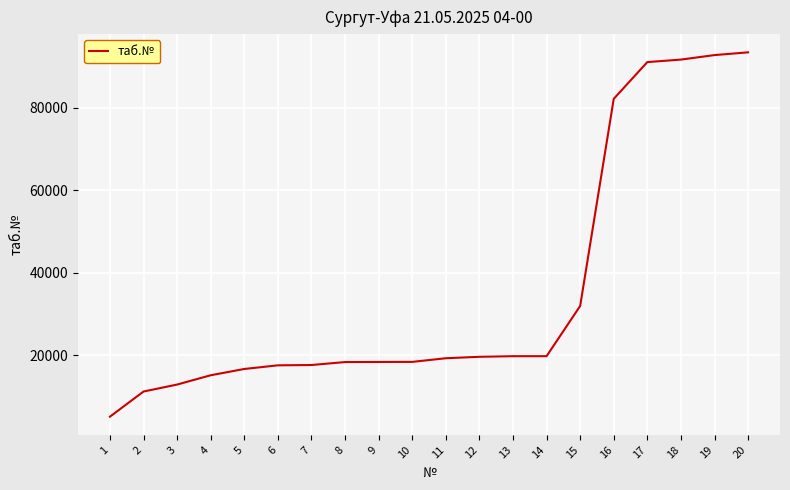

How many series are shown in this chart?

1